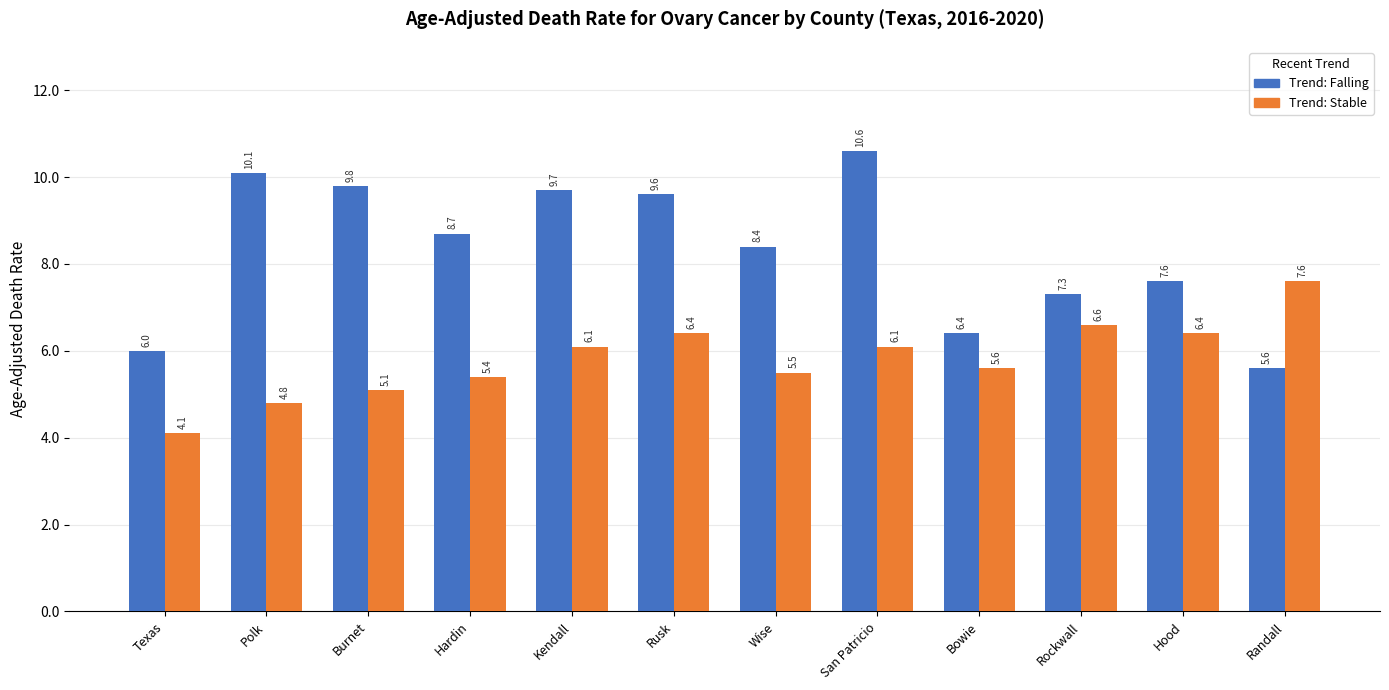

Which label corresponds to the largest value in the chart?

San Patricio